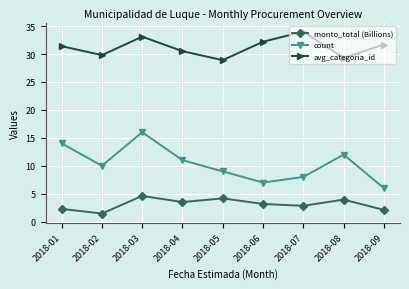

Which category has the highest value in the avg_categoria_id series?

2018-07